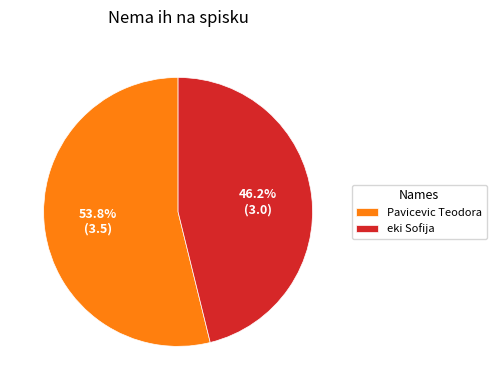

Count the number of slices in the pie.

2